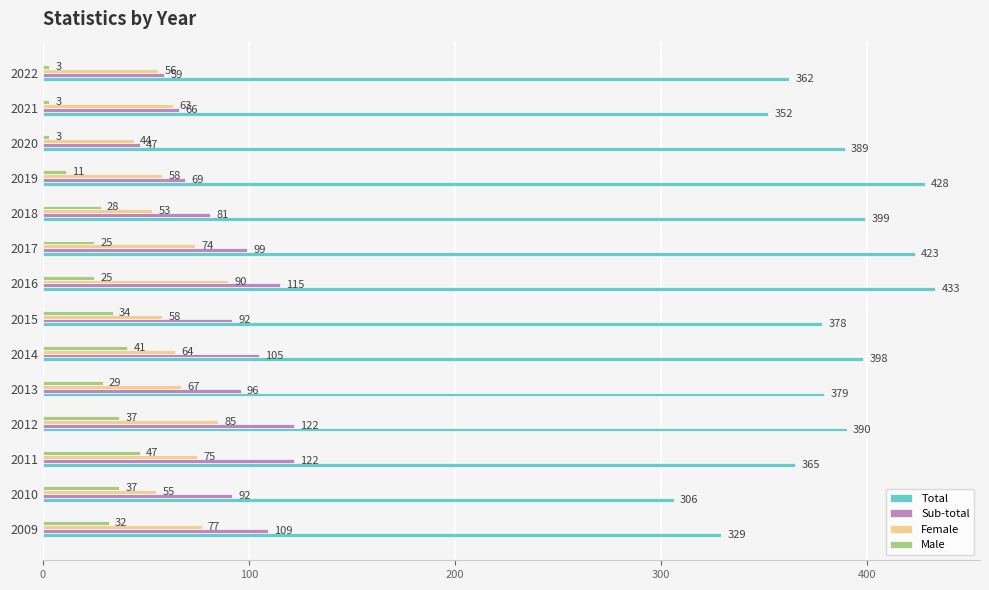

Which series has the largest total across all categories?

Total